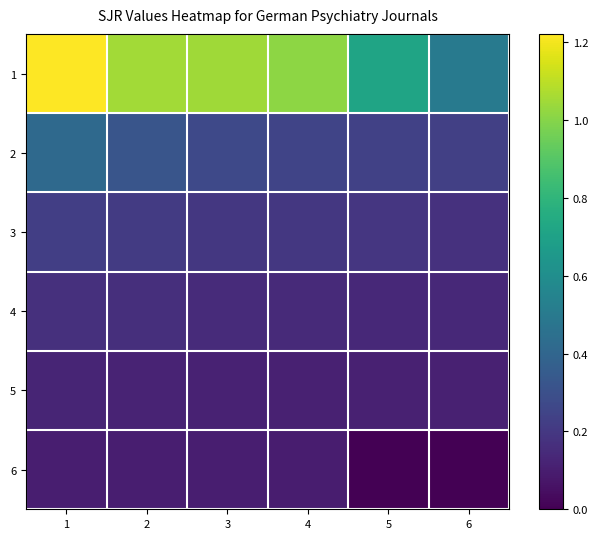

Which series has the largest range (max minus min)?

1